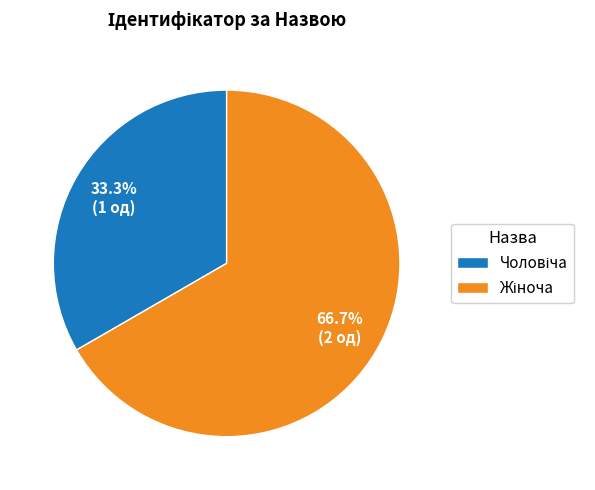

Does any single category account for the majority?

Yes